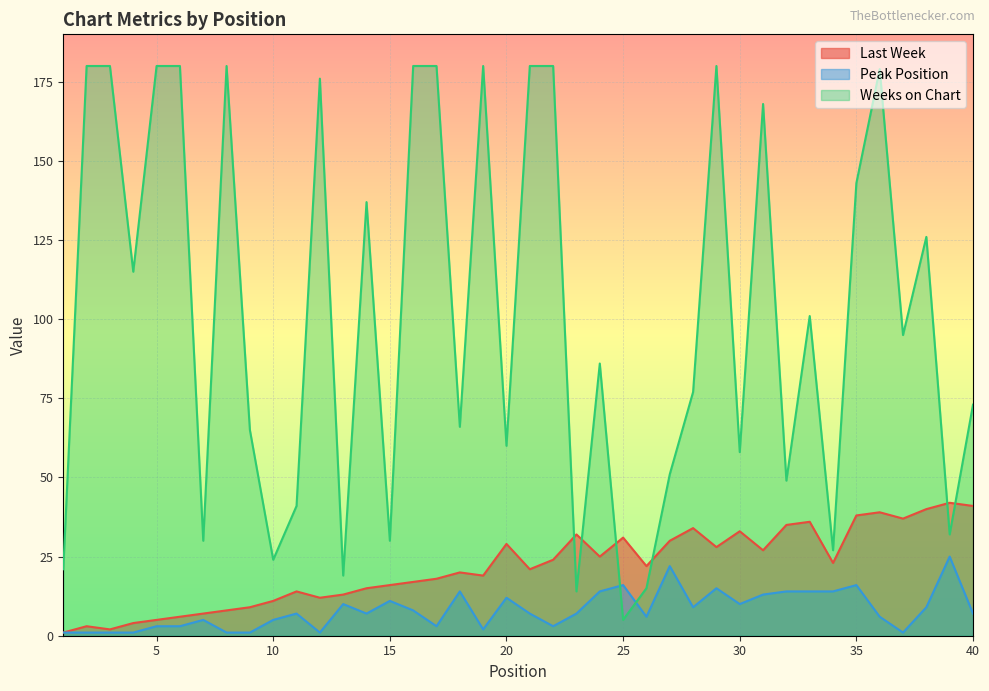

Does the chart display data point markers on the line(s)?

No